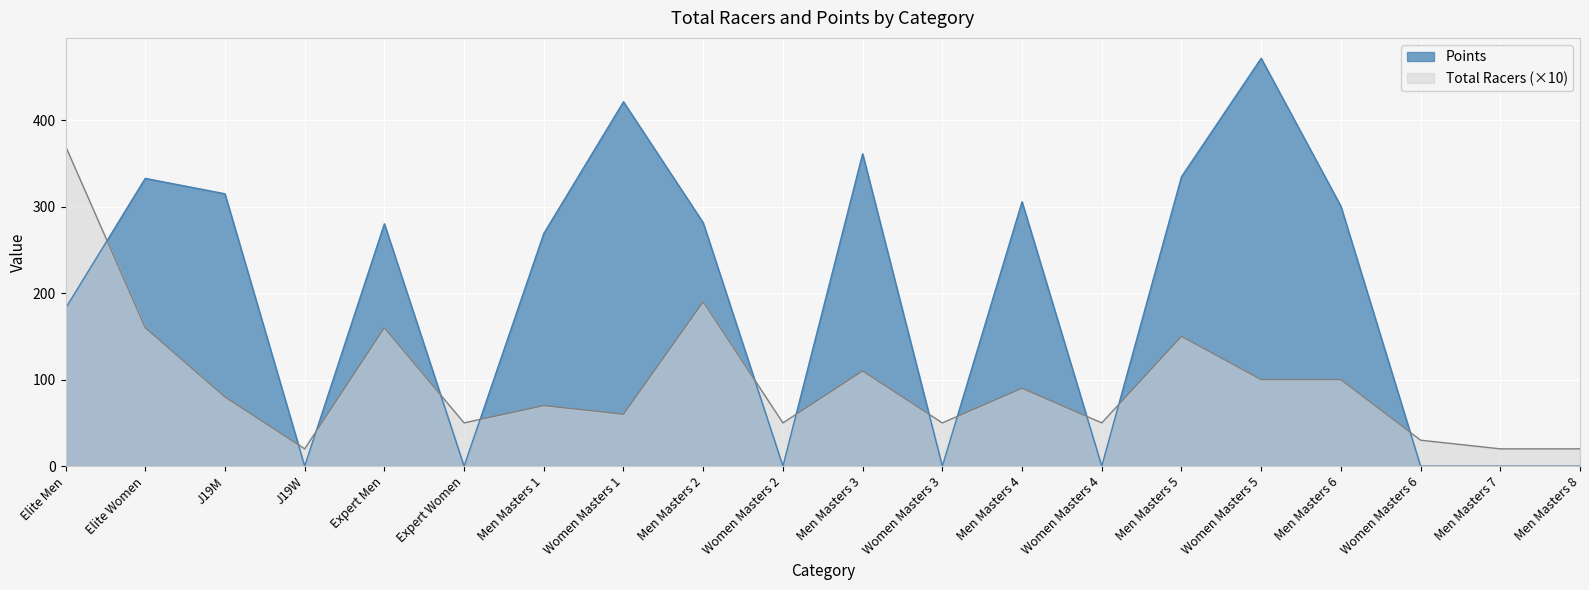

Is it true that Points equals 0.0 at Women Masters 4?

True